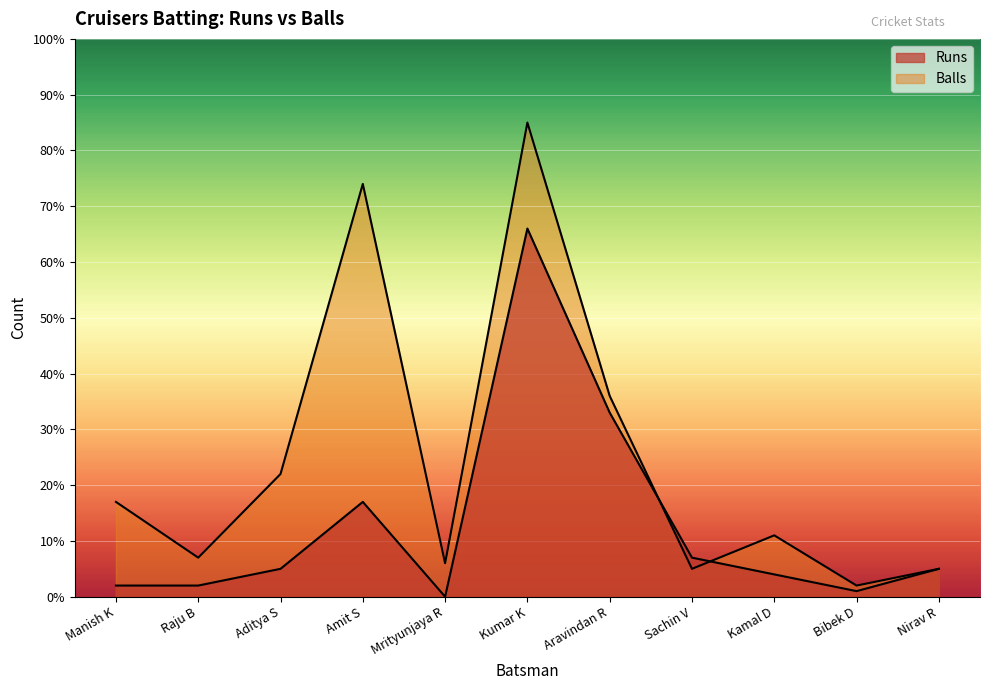

Rank the series by their maximum value, from highest to lowest.

Balls, Runs